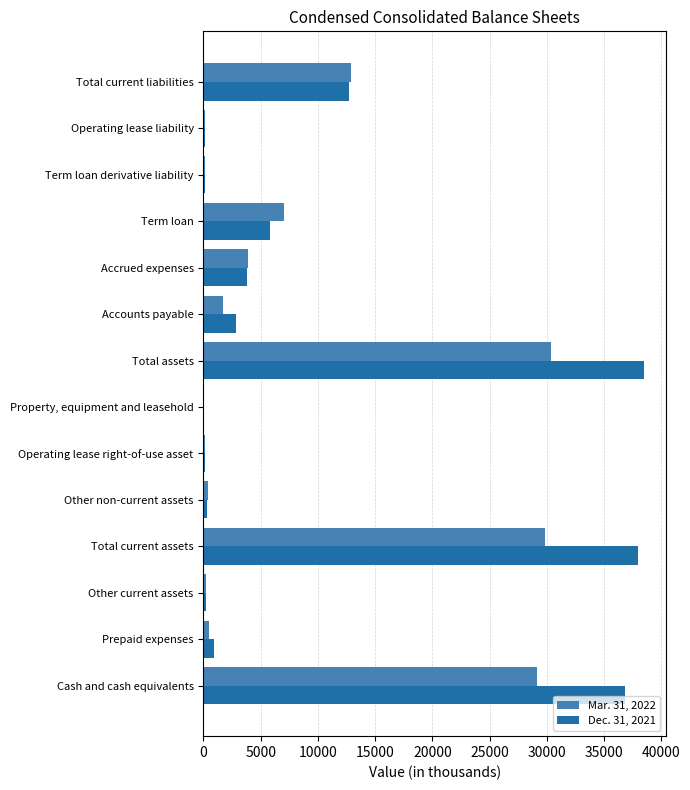

Between Total assets and Accounts payable, which series saw the biggest shift?

Dec. 31, 2021